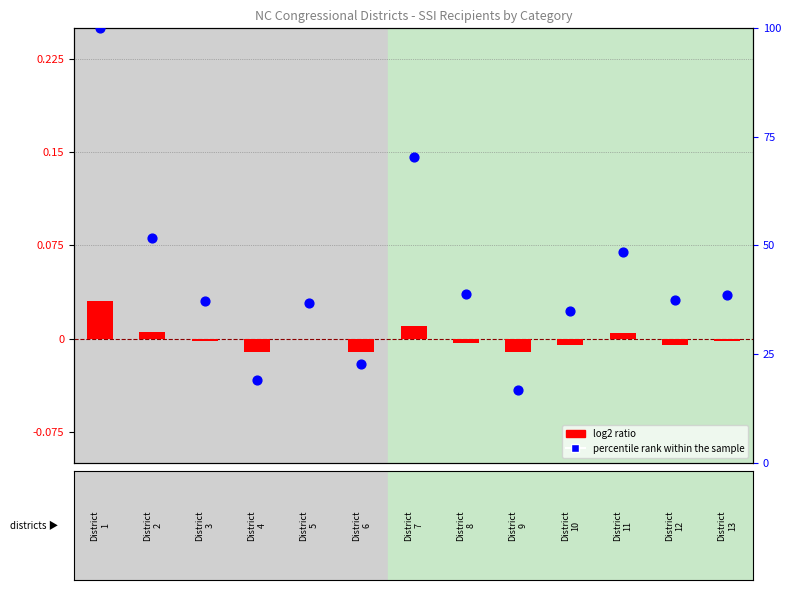

At how many categories does at least one series exceed 91?

1